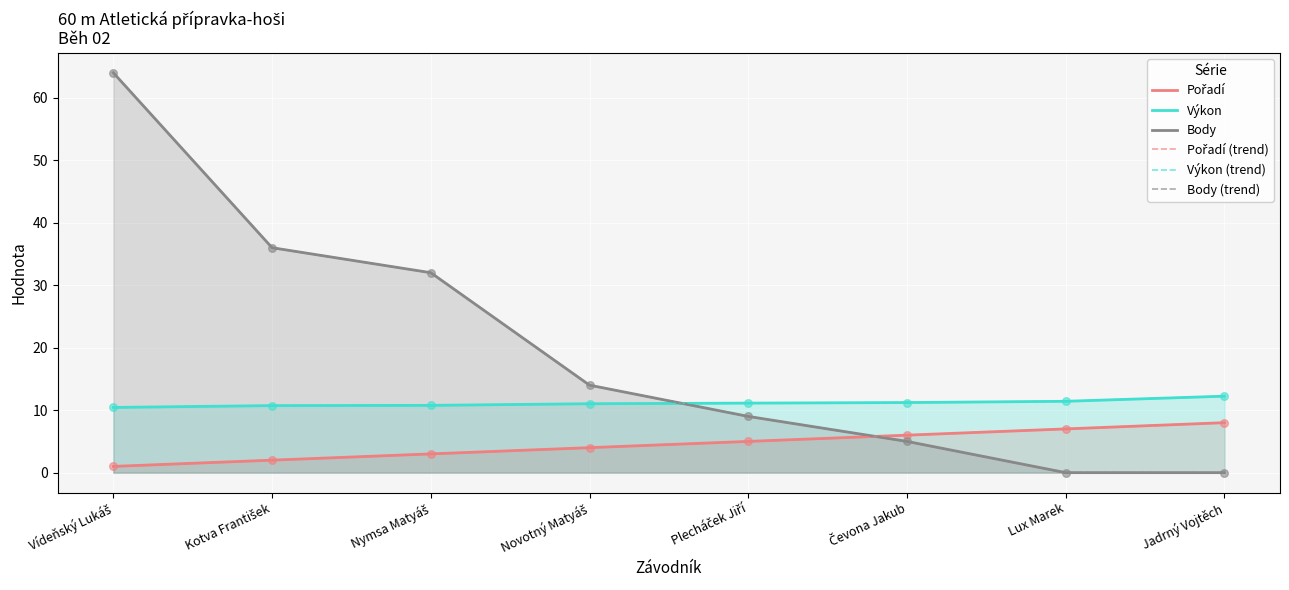

Which series contains the lowest Y value?

Body